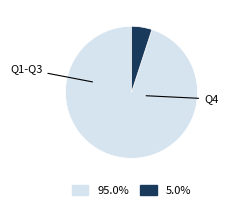

Does any single category account for the majority?

Yes